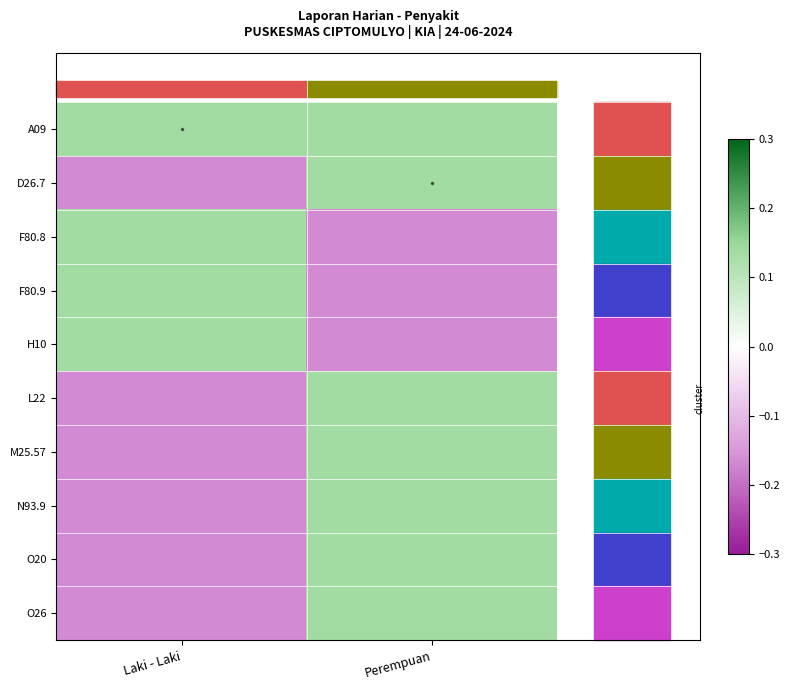

At Perempuan, list the series in order from largest to smallest.

A09, D26.7, L22, M25.57, N93.9, O20, O26, F80.8, F80.9, H10